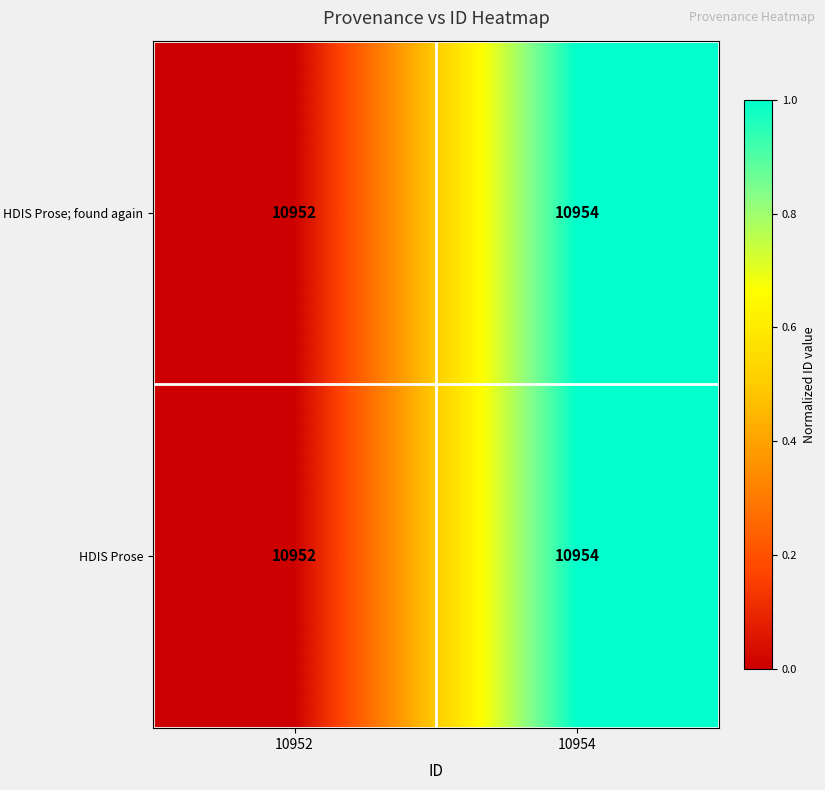

At which label does HDIS Prose; found again reach its peak?

10954